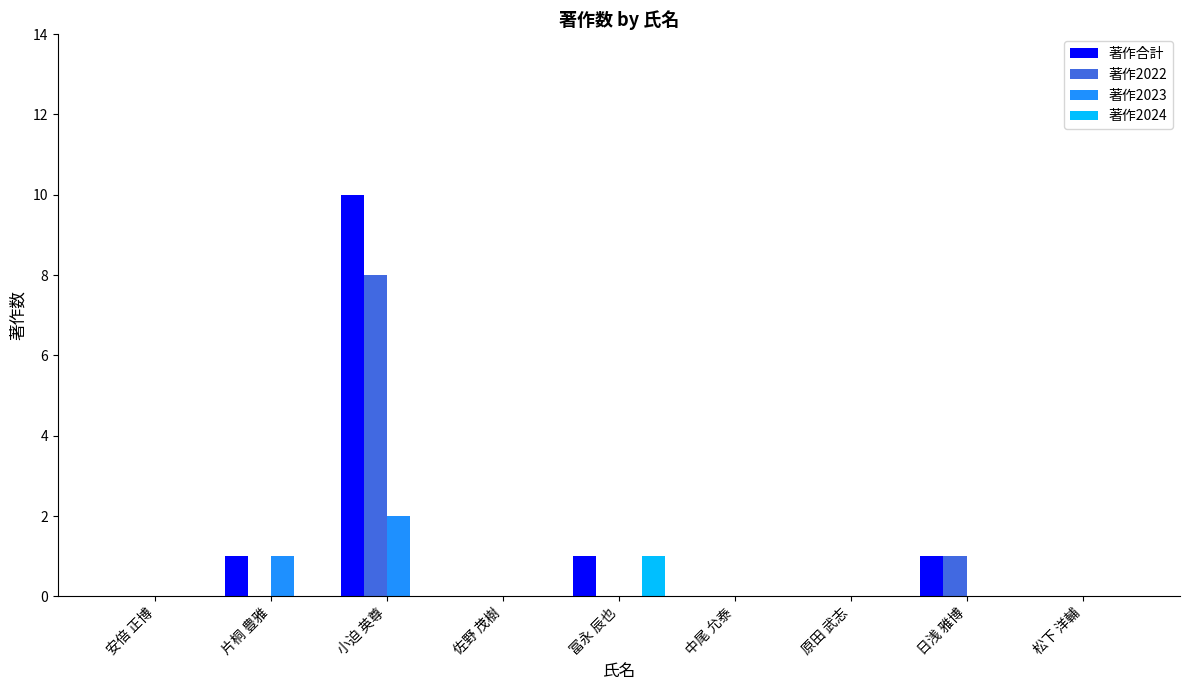

True or false: 著作2023 has a value of 0 at 日浅 雅博.

True